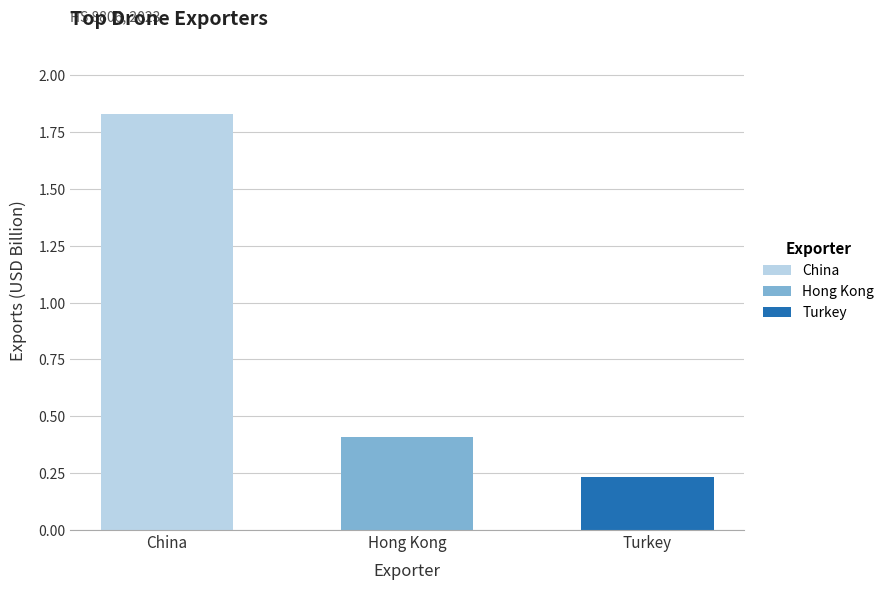

What is the sum of all values?

2.5